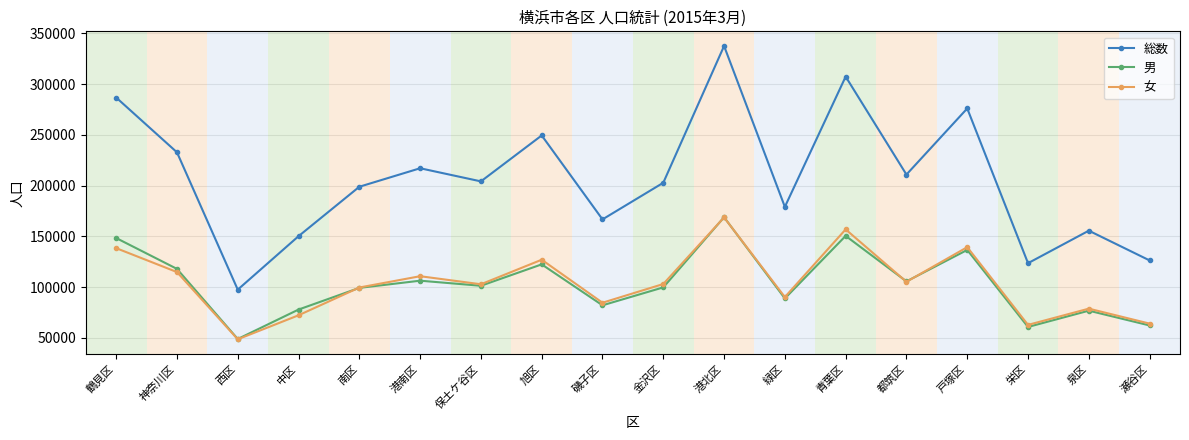

Between 金沢区 and 緑区, which series saw the biggest shift?

総数